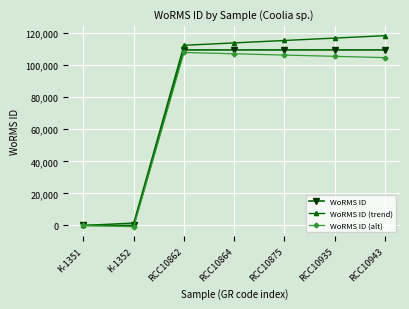

How many series are shown in this chart?

3